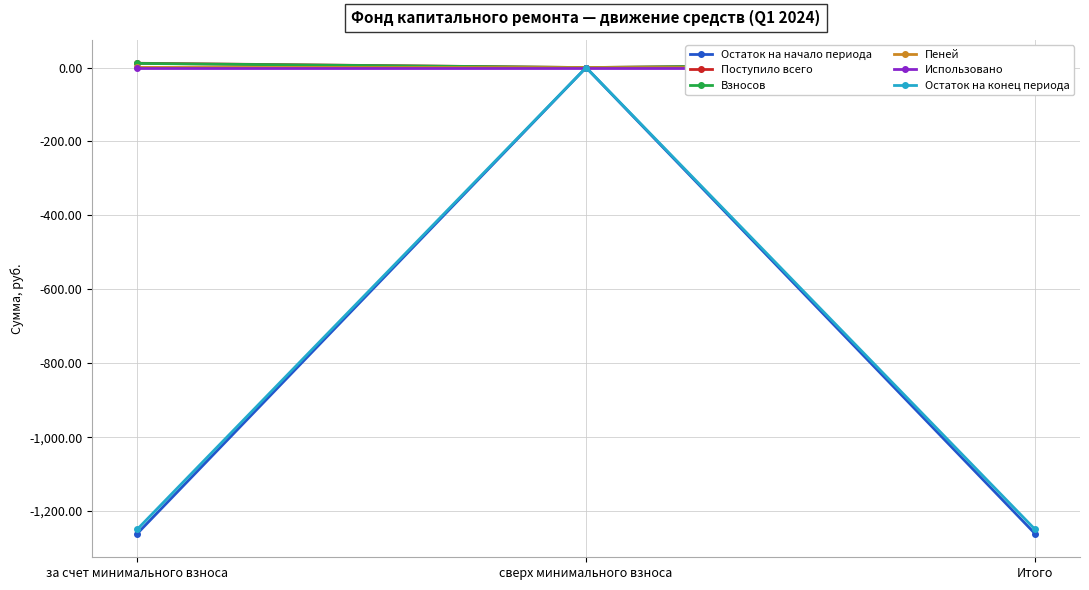

At which label does Поступило всего first exceed 11?

за счет минимального взноса